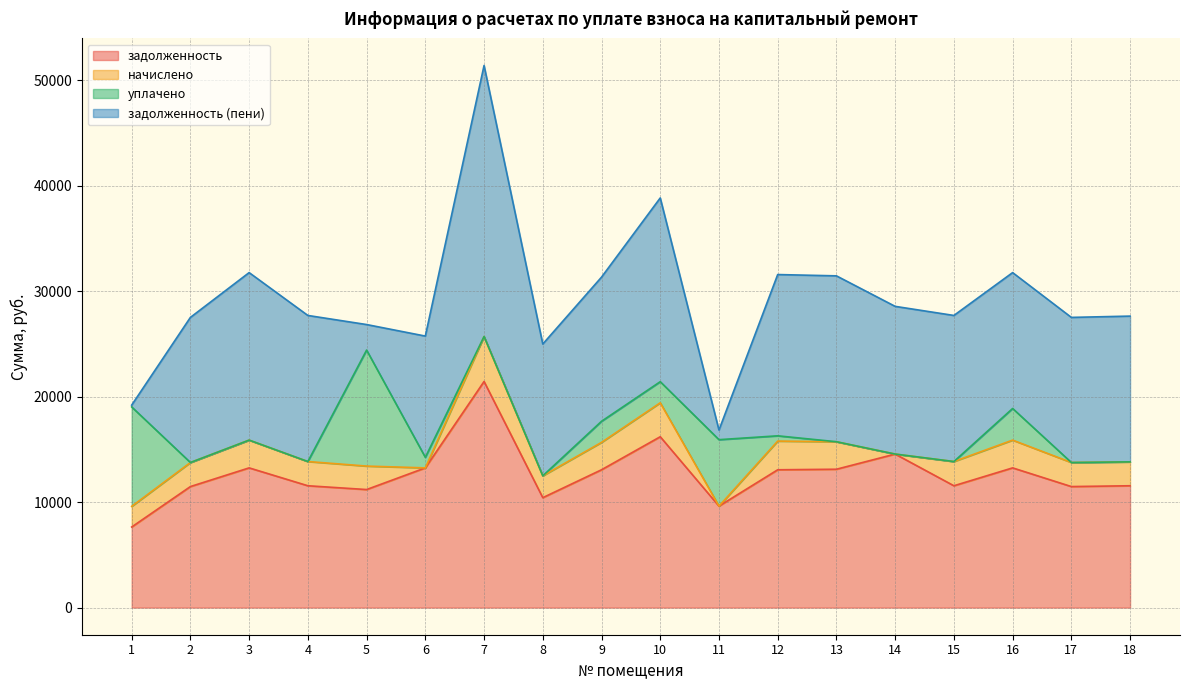

True or false: задолженность (пени) has more than 0 interior local peaks.

True